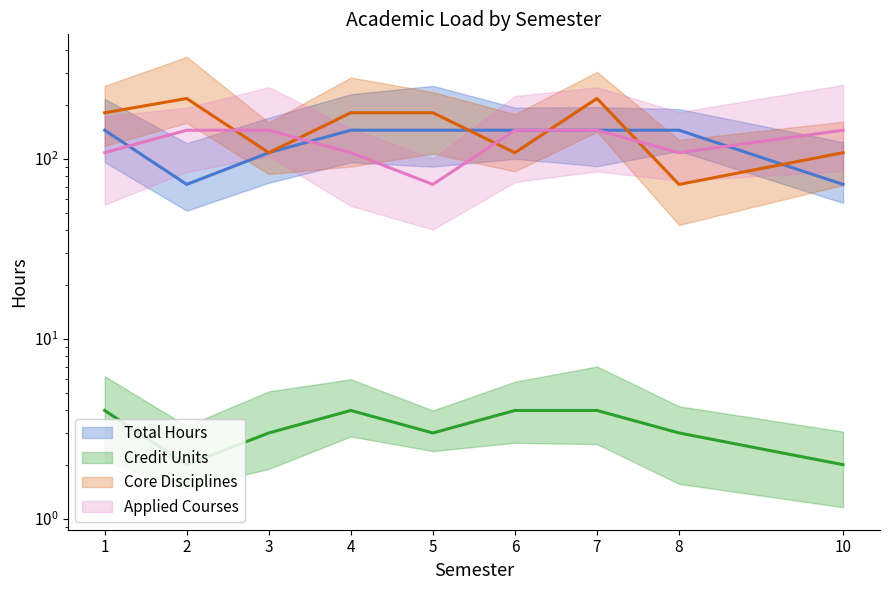

At how many categories does at least one series exceed 111?

9